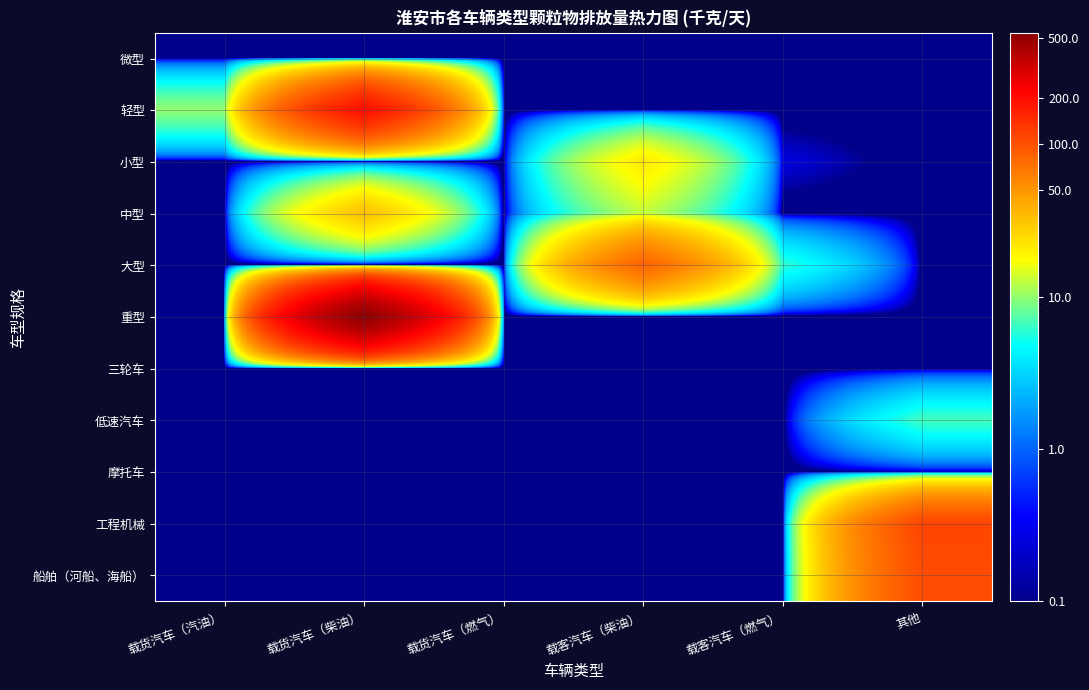

Reading right to left, extract all data points from this chart.

微型: 其他=0.0	载客汽车（燃气）=0.0	载客汽车（柴油）=0.0	载货汽车（燃气）=0.0	载货汽车（柴油）=0.0	载货汽车（汽油）=0.0
轻型: 其他=0.0	载客汽车（燃气）=0.0	载客汽车（柴油）=0.0	载货汽车（燃气）=0.0	载货汽车（柴油）=197.9	载货汽车（汽油）=10.0
小型: 其他=0.0	载客汽车（燃气）=0.3	载客汽车（柴油）=21.5	载货汽车（燃气）=0.0	载货汽车（柴油）=0.0	载货汽车（汽油）=0.0
中型: 其他=0.0	载客汽车（燃气）=0.0	载客汽车（柴油）=12.7	载货汽车（燃气）=0.0	载货汽车（柴油）=32.7	载货汽车（汽油）=0.0
大型: 其他=0.0	载客汽车（燃气）=6.0	载客汽车（柴油）=83.8	载货汽车（燃气）=0.0	载货汽车（柴油）=0.0	载货汽车（汽油）=0.0
重型: 其他=0.0	载客汽车（燃气）=0.0	载客汽车（柴油）=0.0	载货汽车（燃气）=0.0	载货汽车（柴油）=539.7	载货汽车（汽油）=0.0
三轮车: 其他=0.0	载客汽车（燃气）=0.0	载客汽车（柴油）=0.0	载货汽车（燃气）=0.0	载货汽车（柴油）=0.0	载货汽车（汽油）=0.0
低速汽车: 其他=6.7	载客汽车（燃气）=0.0	载客汽车（柴油）=0.0	载货汽车（燃气）=0.0	载货汽车（柴油）=0.0	载货汽车（汽油）=0.0
摩托车: 其他=0.2	载客汽车（燃气）=0.0	载客汽车（柴油）=0.0	载货汽车（燃气）=0.0	载货汽车（柴油）=0.0	载货汽车（汽油）=0.0
工程机械: 其他=112.1	载客汽车（燃气）=0.0	载客汽车（柴油）=0.0	载货汽车（燃气）=0.0	载货汽车（柴油）=0.0	载货汽车（汽油）=0.0
船舶（河船、海船）: 其他=105.4	载客汽车（燃气）=0.0	载客汽车（柴油）=0.0	载货汽车（燃气）=0.0	载货汽车（柴油）=0.0	载货汽车（汽油）=0.0